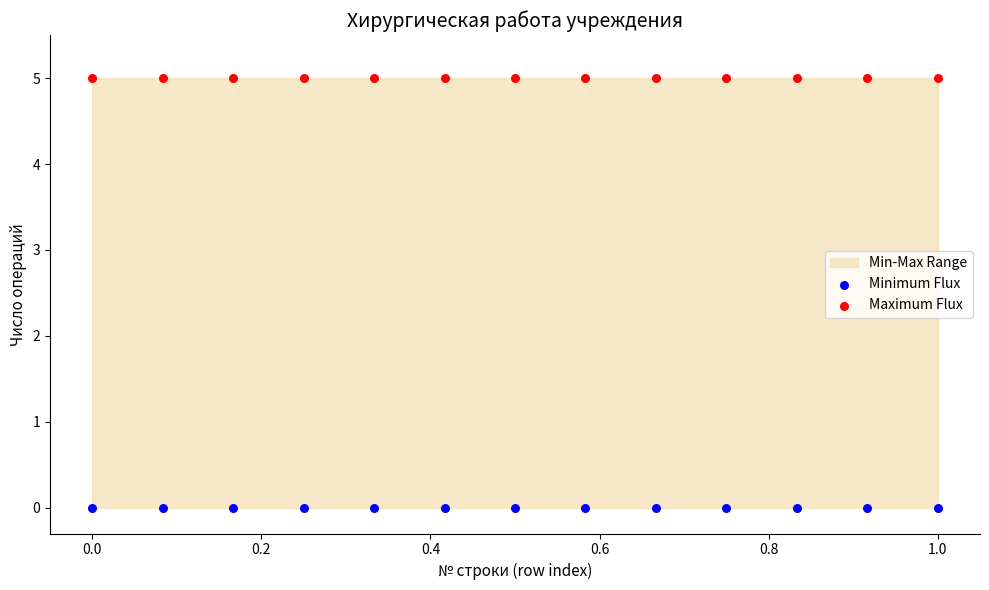

Which series reaches the maximum Y coordinate?

Maximum Flux